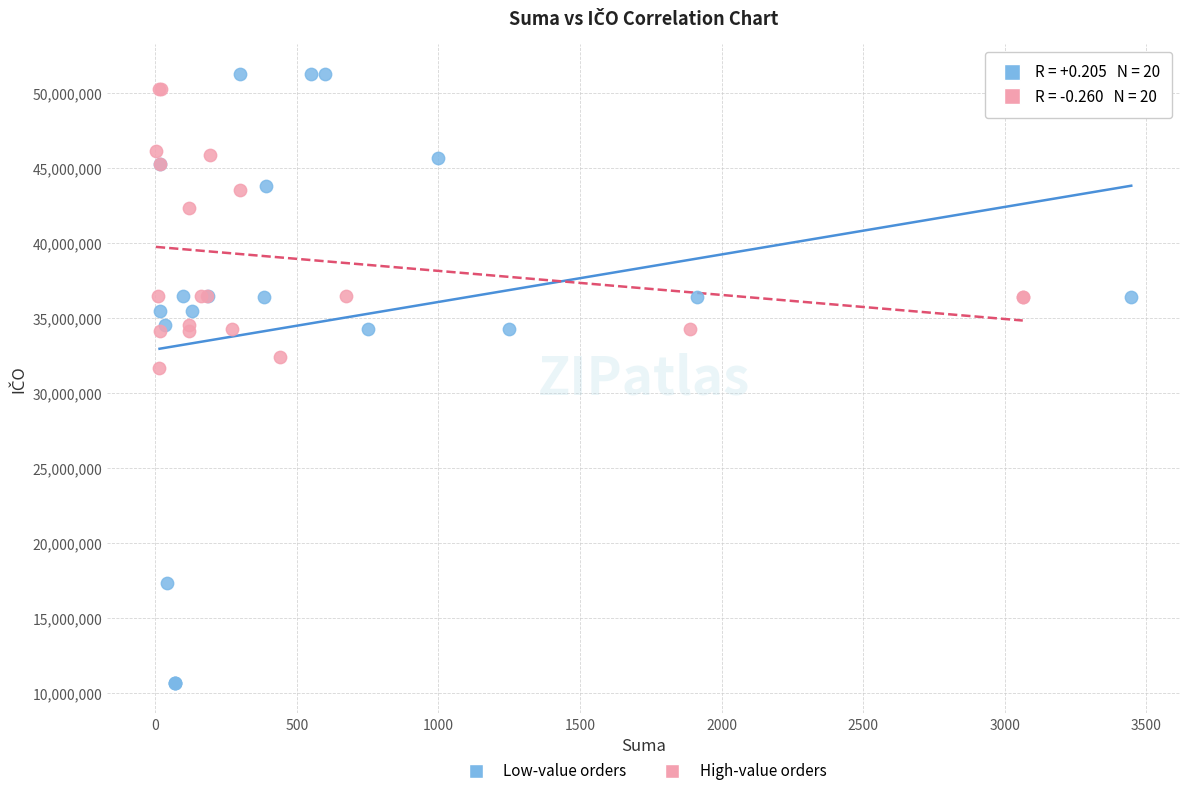

Which series contains the lowest Y value?

Low-value orders